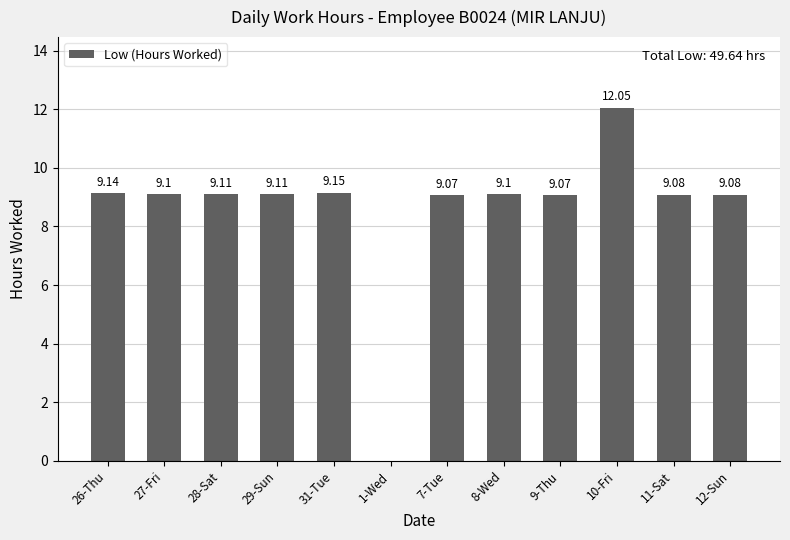

What is the sum of the values at 27-Fri and 8-Wed?

18.2